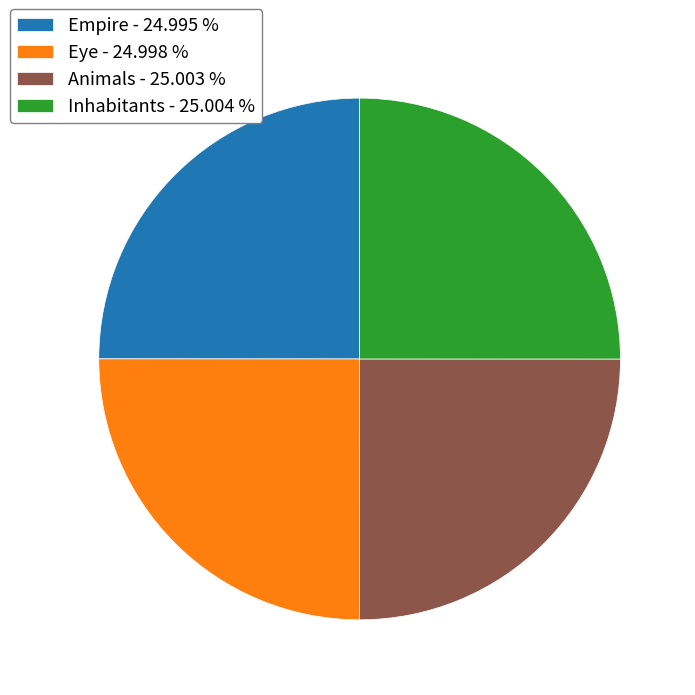

Is there a majority slice in this chart?

No